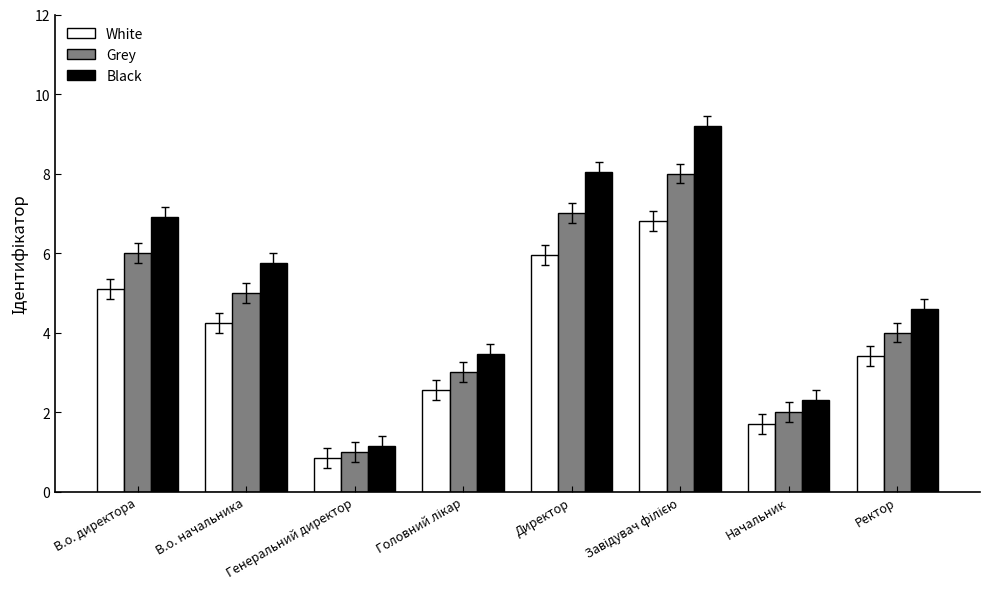

What is the difference between the second highest and minimum values in the Black series?

6.9